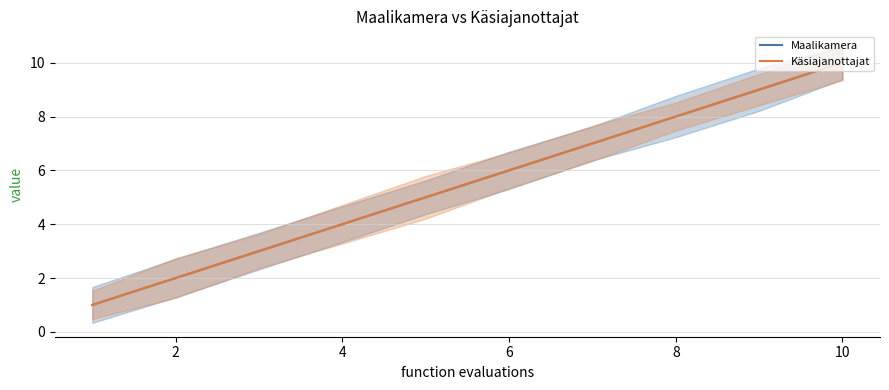

What is the value of the Maalikamera point at the 4th from the left?

4